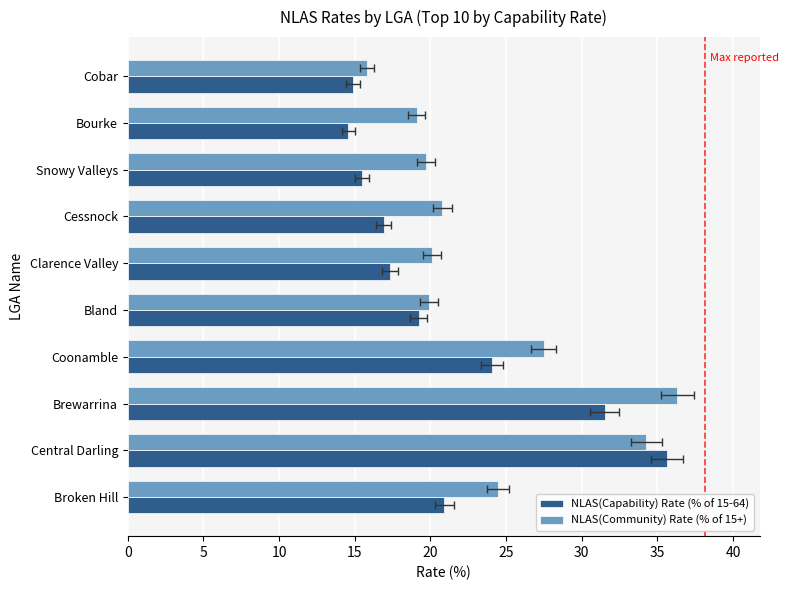

The NLAS(Community) Rate (% of 15+) series shows 20.8 at Cessnock. True or false?

True